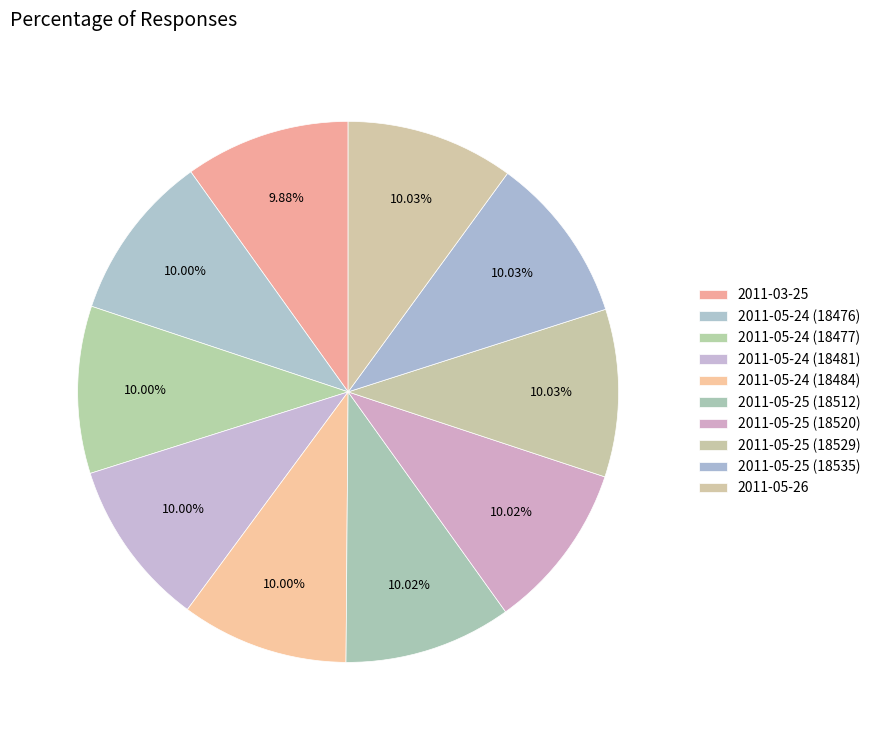

How many segments does this pie chart have?

10